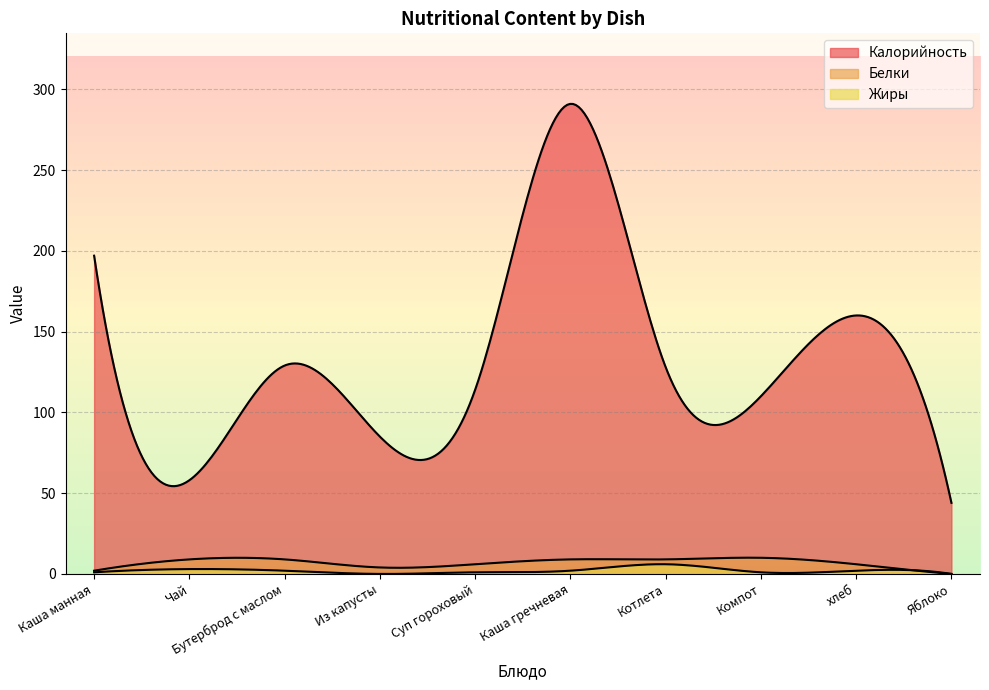

True or false: Жиры and Калорийность intersect in this chart.

False